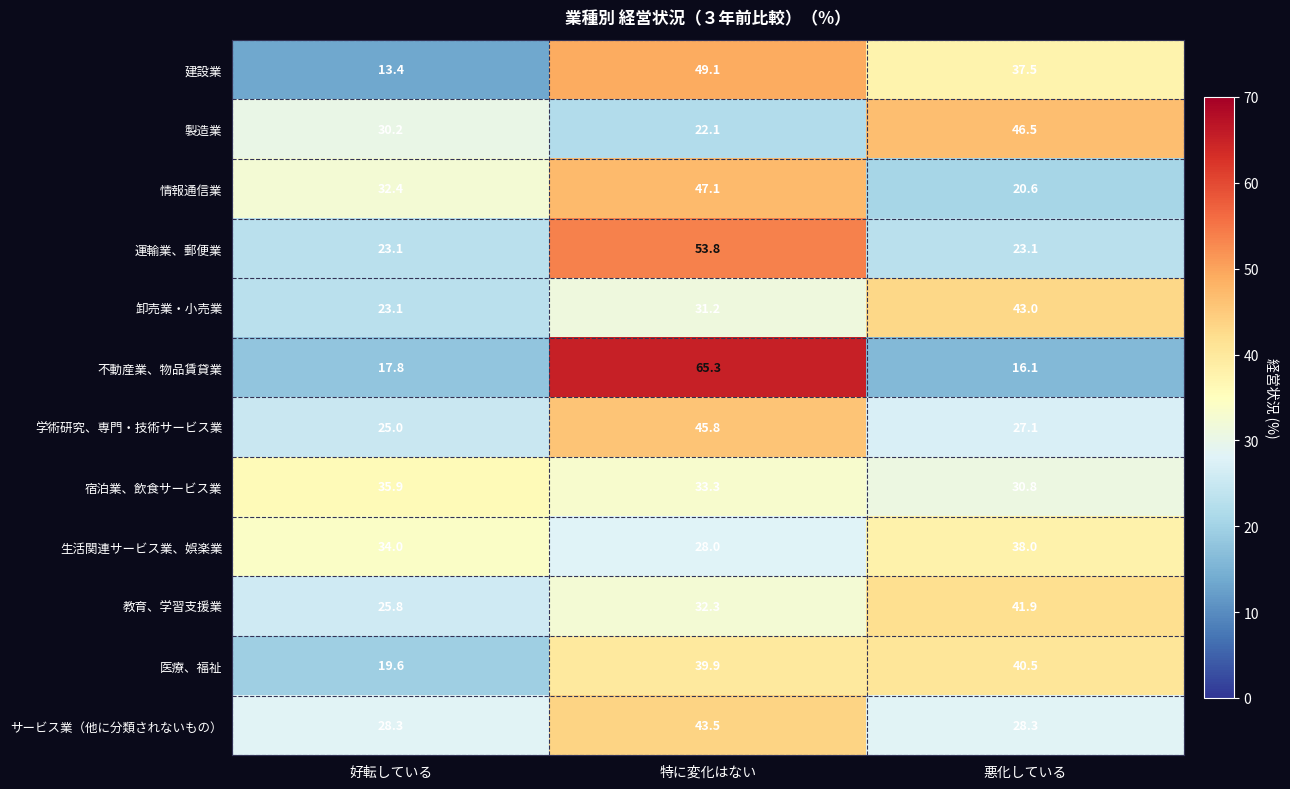

What is the spread (max minus min) of values at 好転している?

22.5